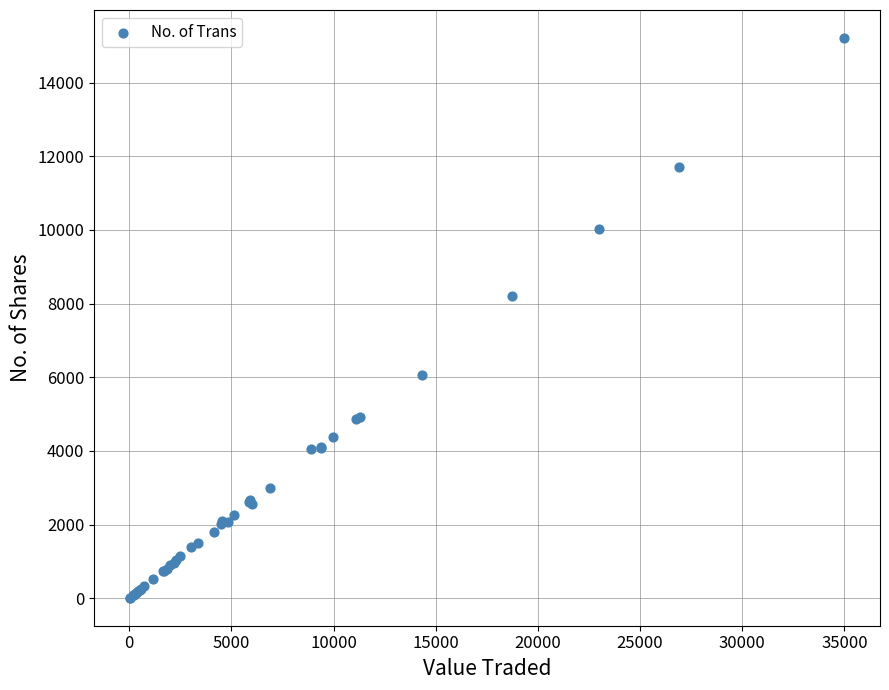

What Y value in the scatter plot is closest to 7612?

8200